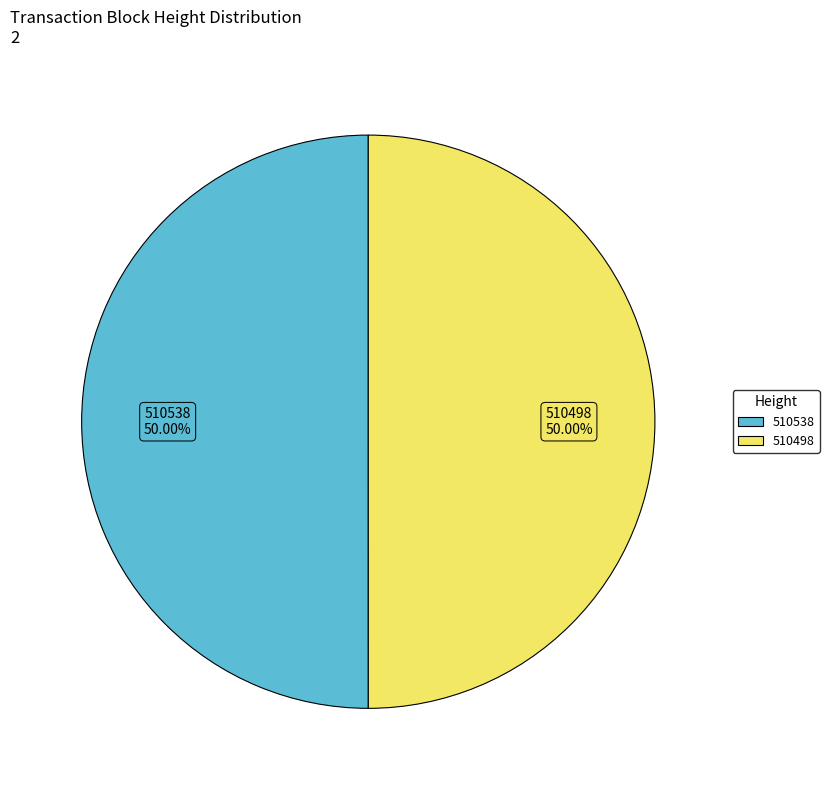

Approximately how many times larger is the value at 510498 compared to 510538?

1.0